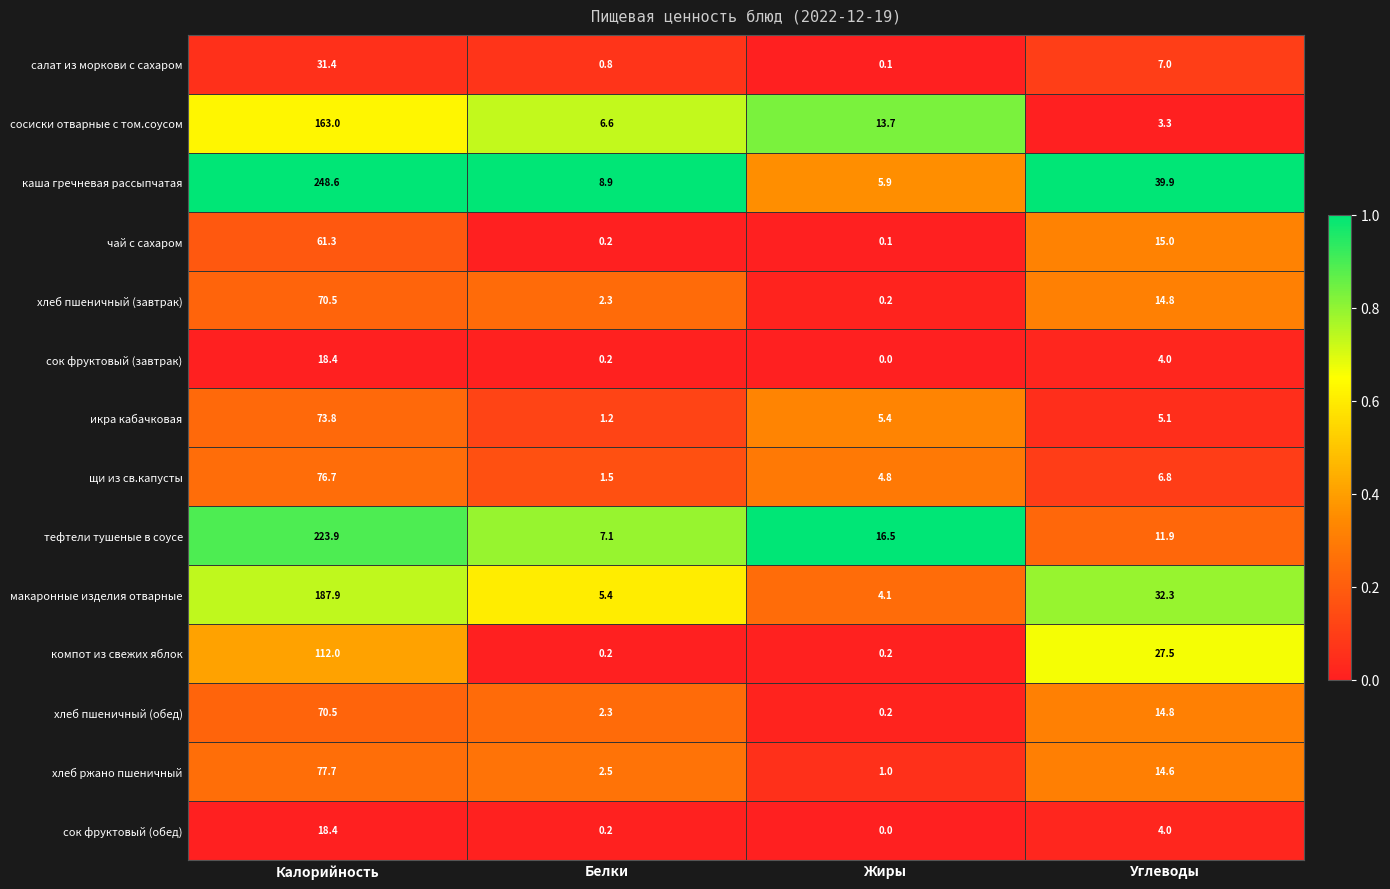

Between Жиры and Углеводы, which series saw the biggest shift?

каша гречневая рассыпчатая